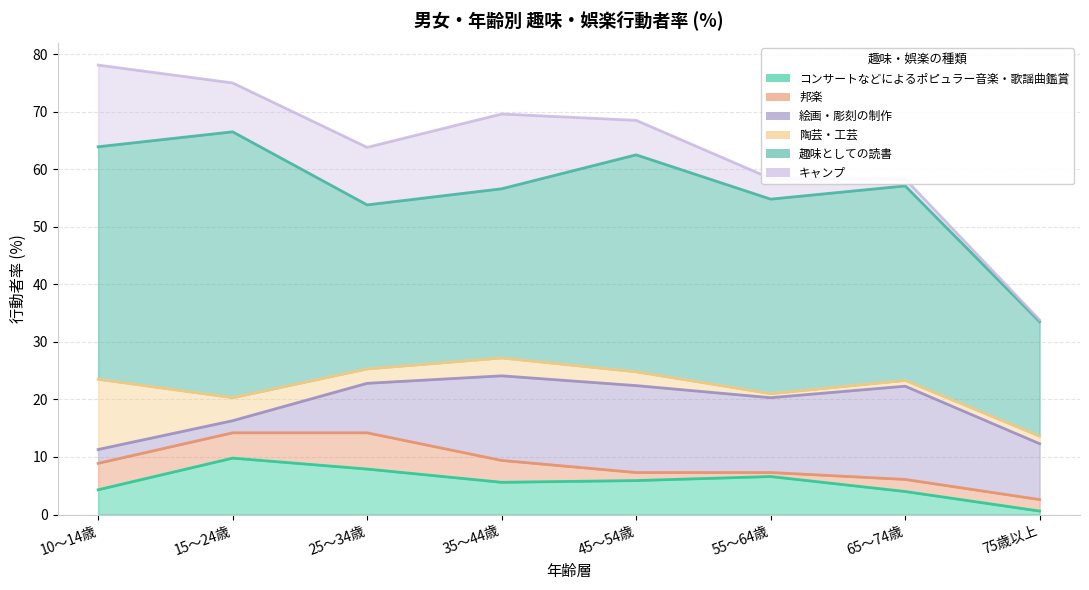

Read the 邦楽 value at 25～34歳.

6.3